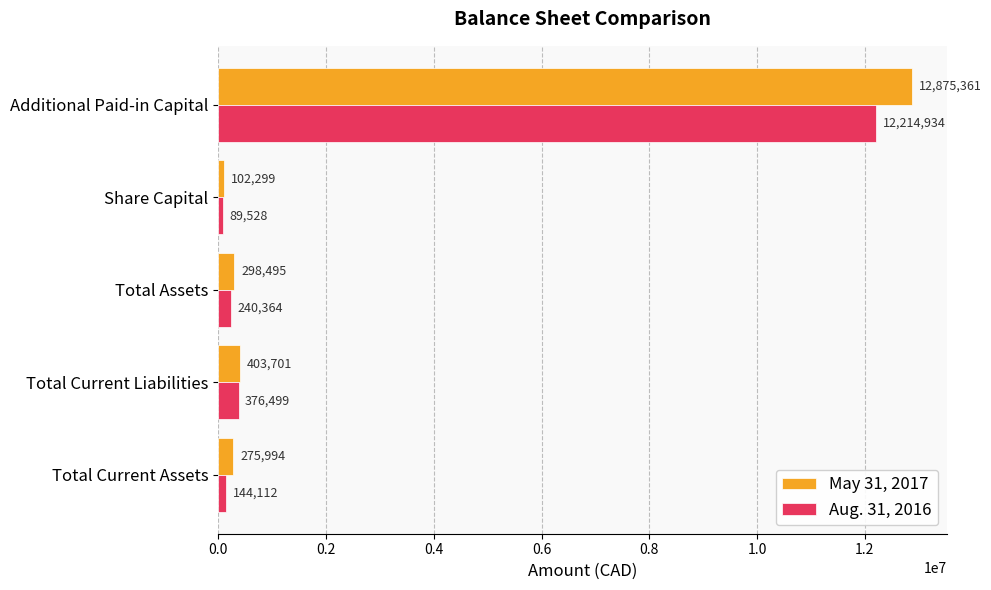

How many data points in May 31, 2017 are less than 298495?

2